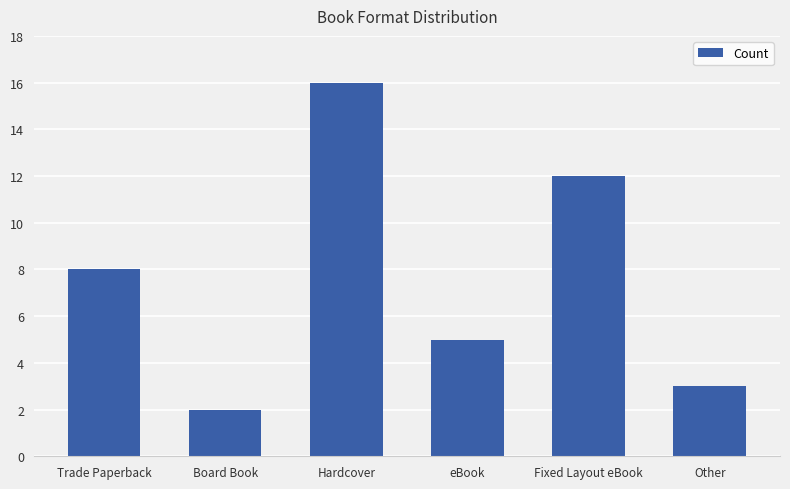

What is the ratio of the value at Hardcover to the value at Other?

5.3